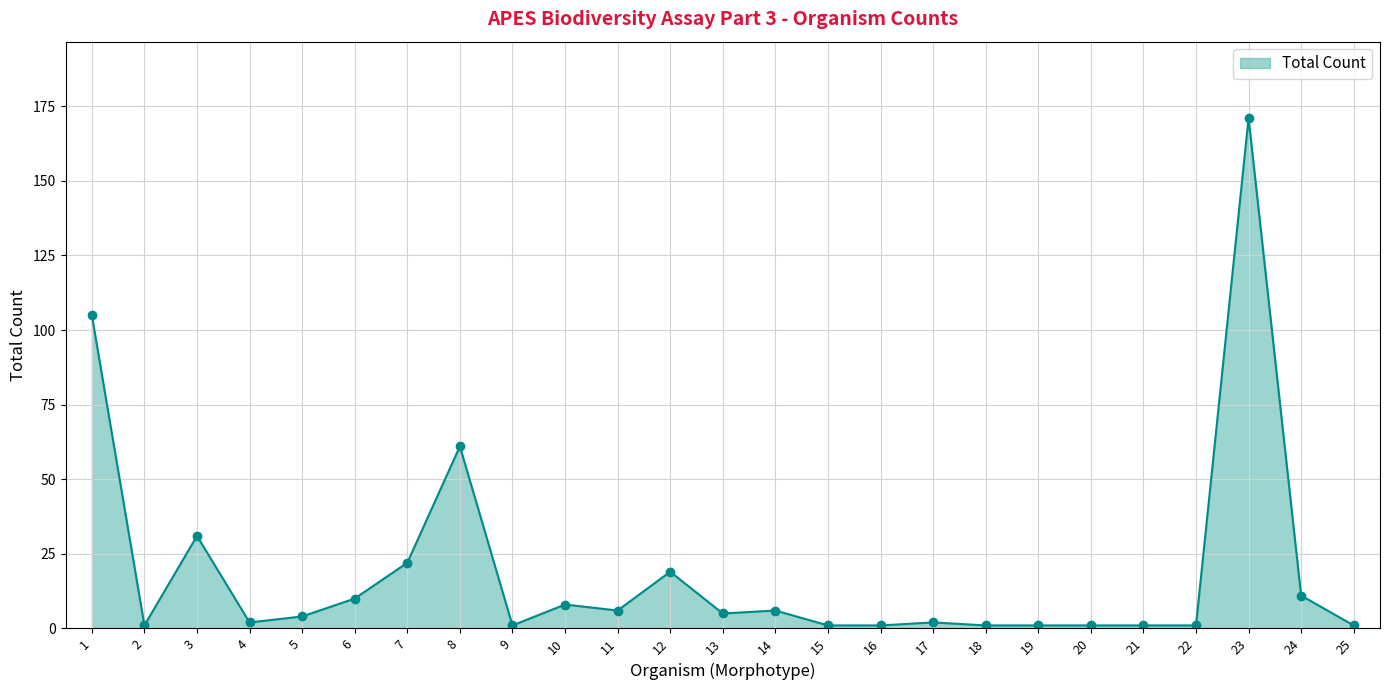

What is the greatest value displayed?

171